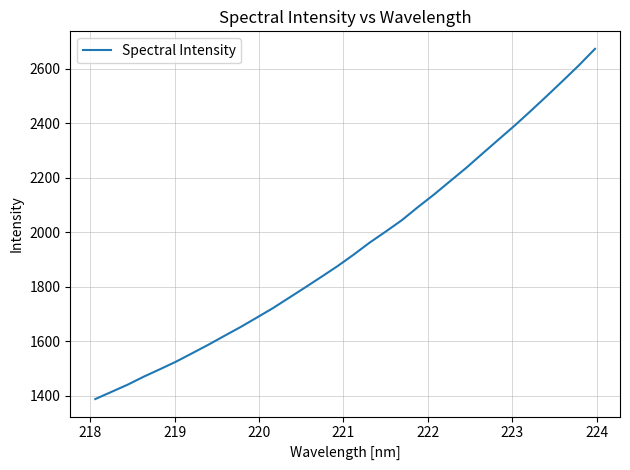

What is the greatest value displayed?

2672.7